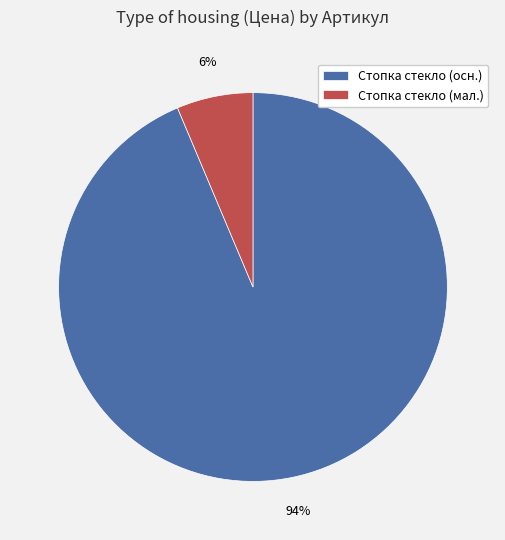

Which category has the smallest portion of the pie?

Стопка стекло (мал.)